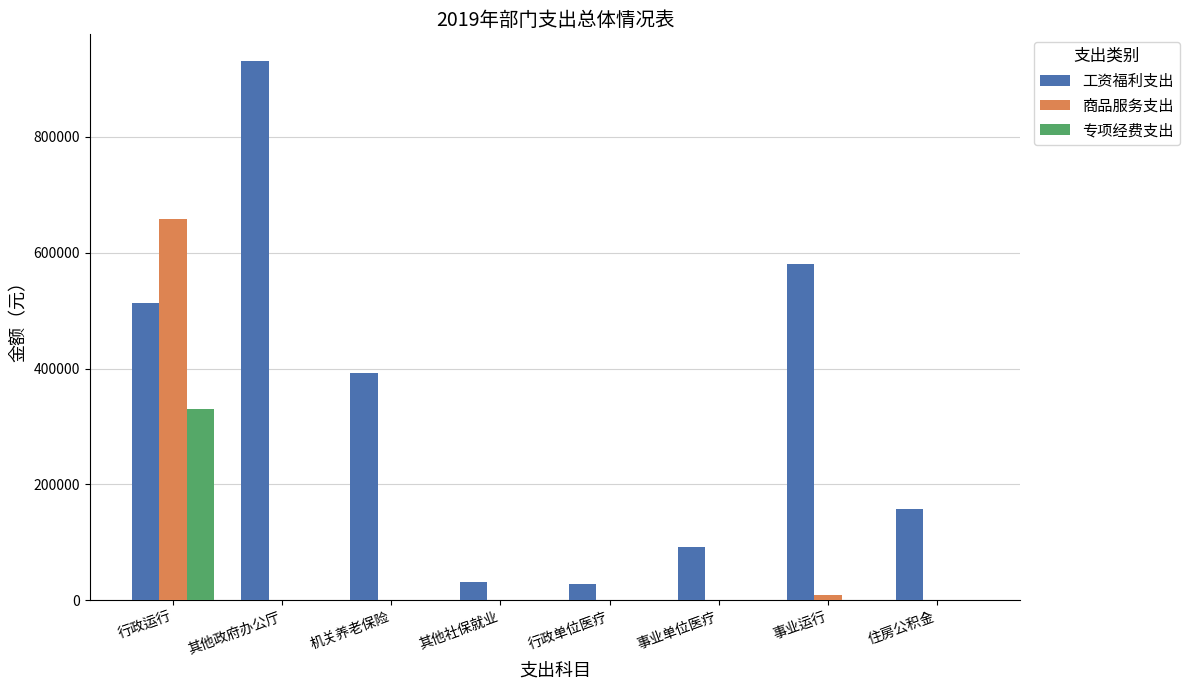

Which series has the largest total across all categories?

工资福利支出